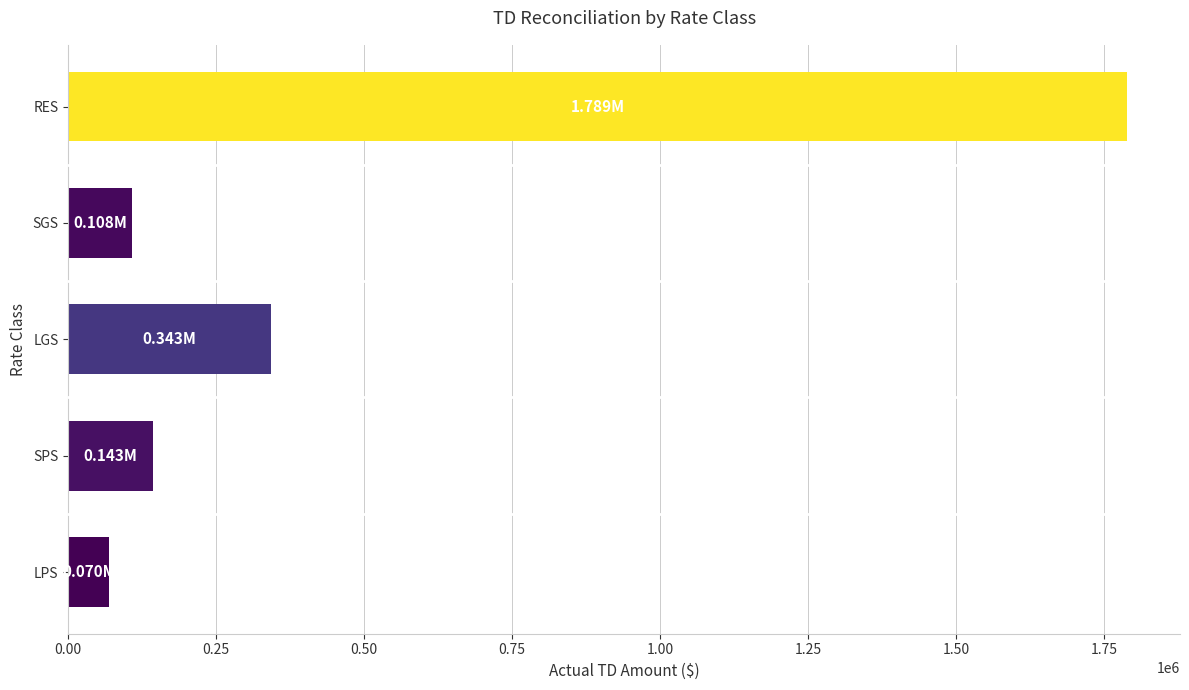

Between SPS and LGS, which is larger?

LGS